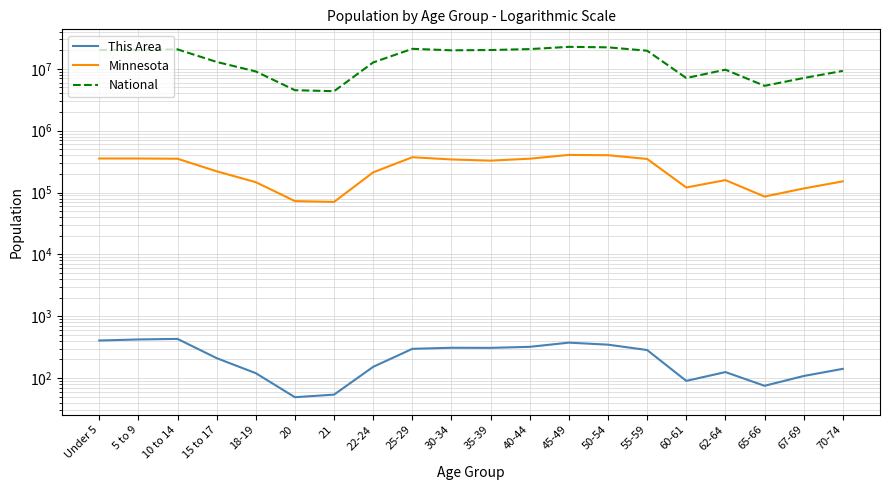

What is the minimum value shown in the chart?

49